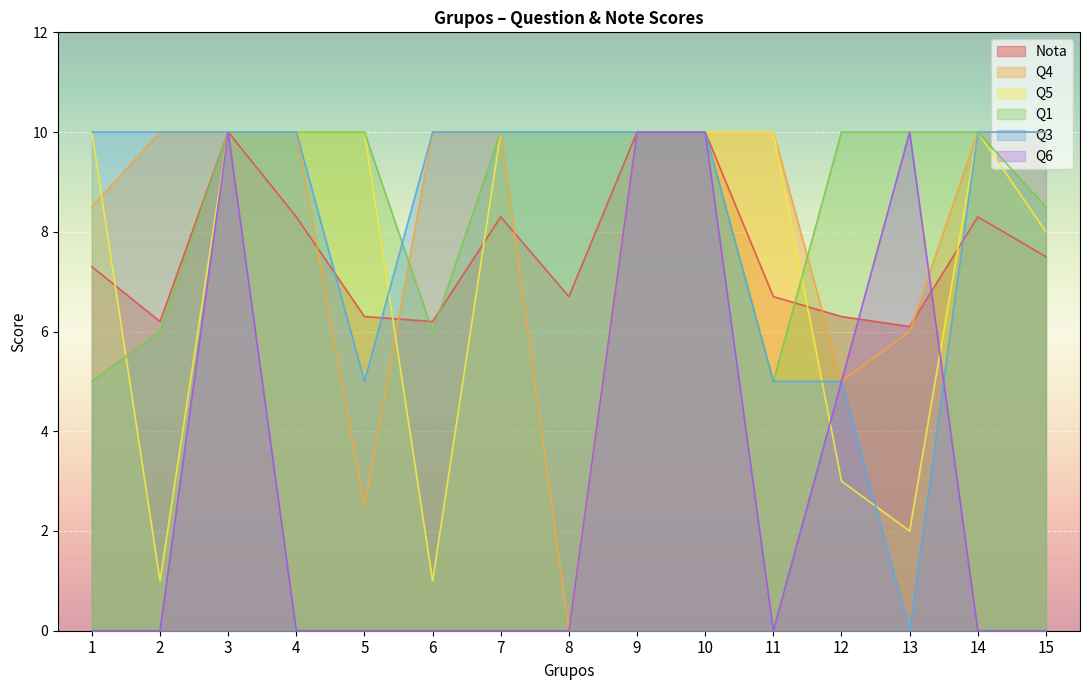

True or false: Q6 and Nota intersect in this chart.

True